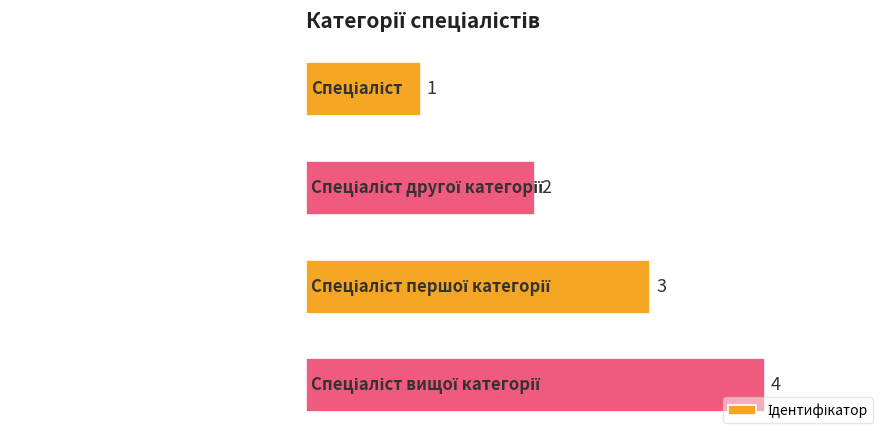

What is the value of the 1st bar from the top?

1